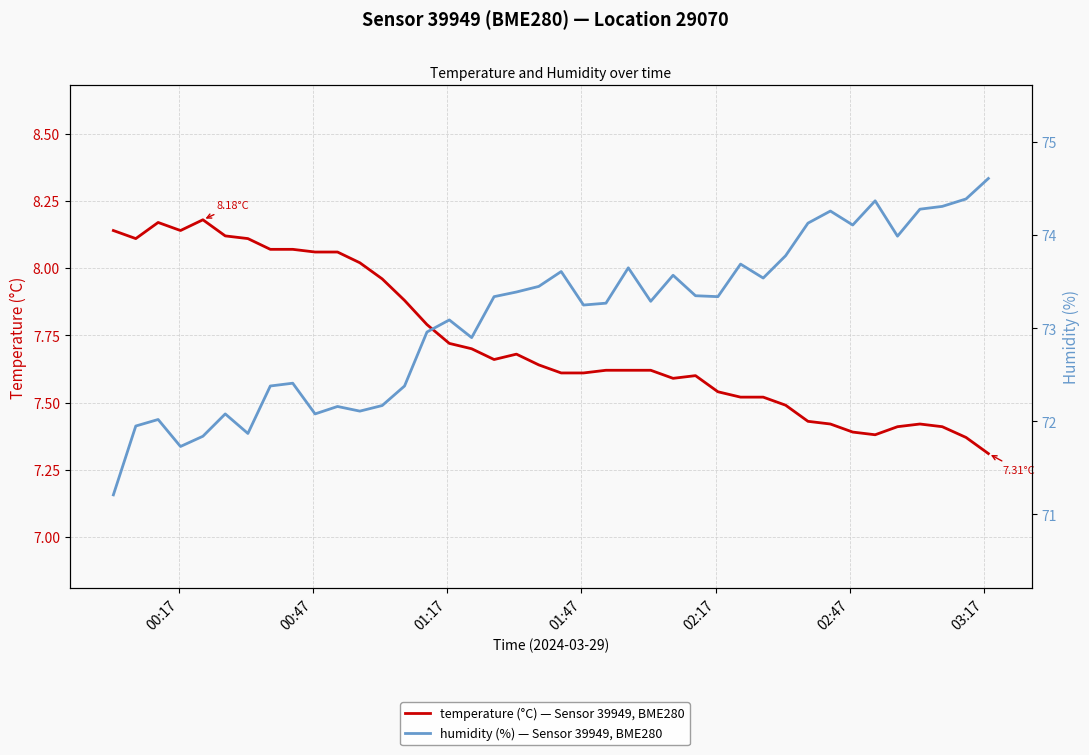

What is the value of the humidity (%) — Sensor 39949, BME280 point at the 14th from the left?

72.4